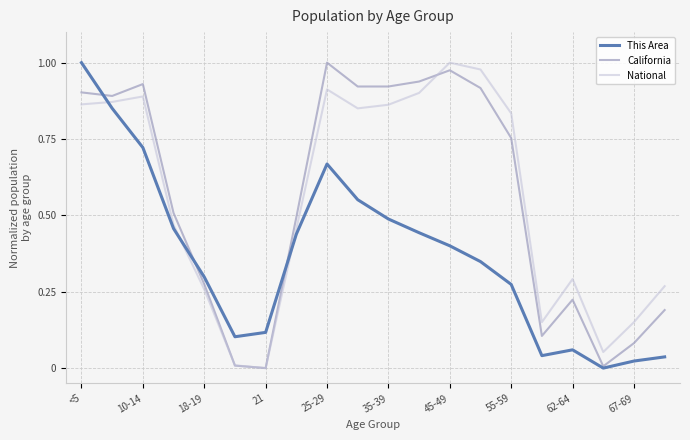

Which series ends up on top after the final intersection of National and This Area?

National